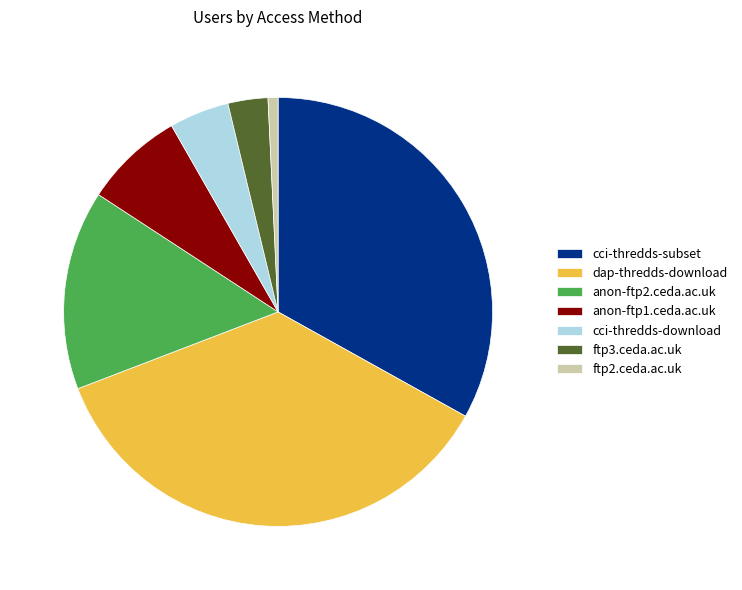

Which has a higher value, dap-thredds-download or cci-thredds-download?

dap-thredds-download